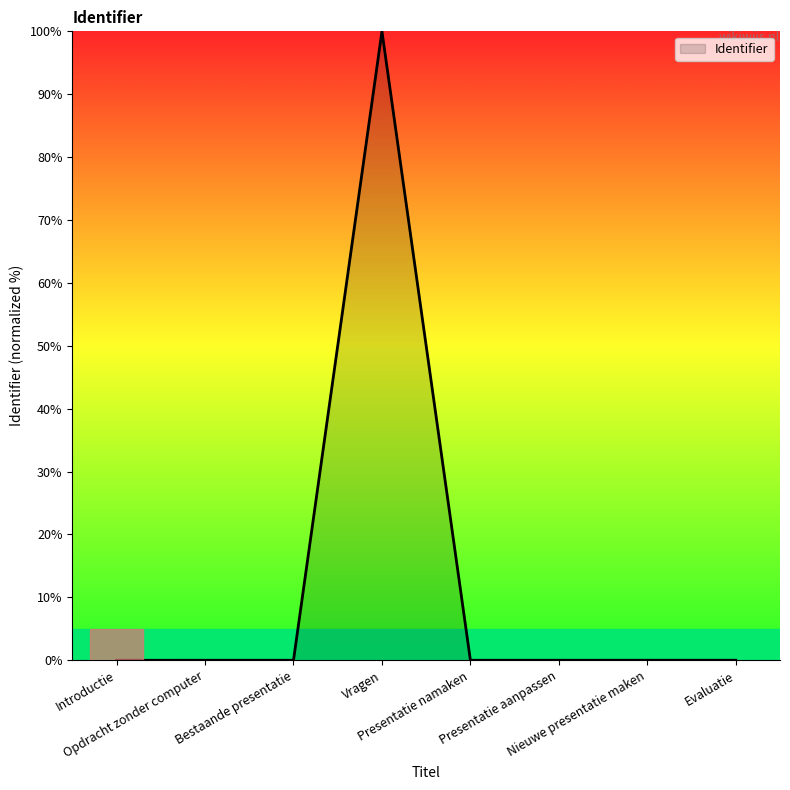

What is the maximum value shown in the chart?

100.0